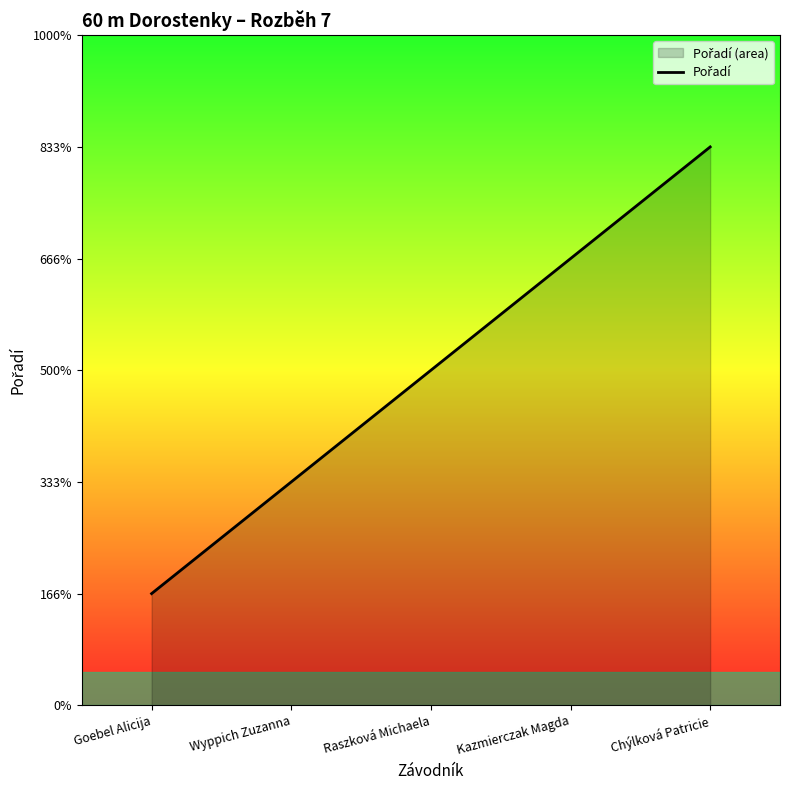

Read the value at Wyppich Zuzanna.

2